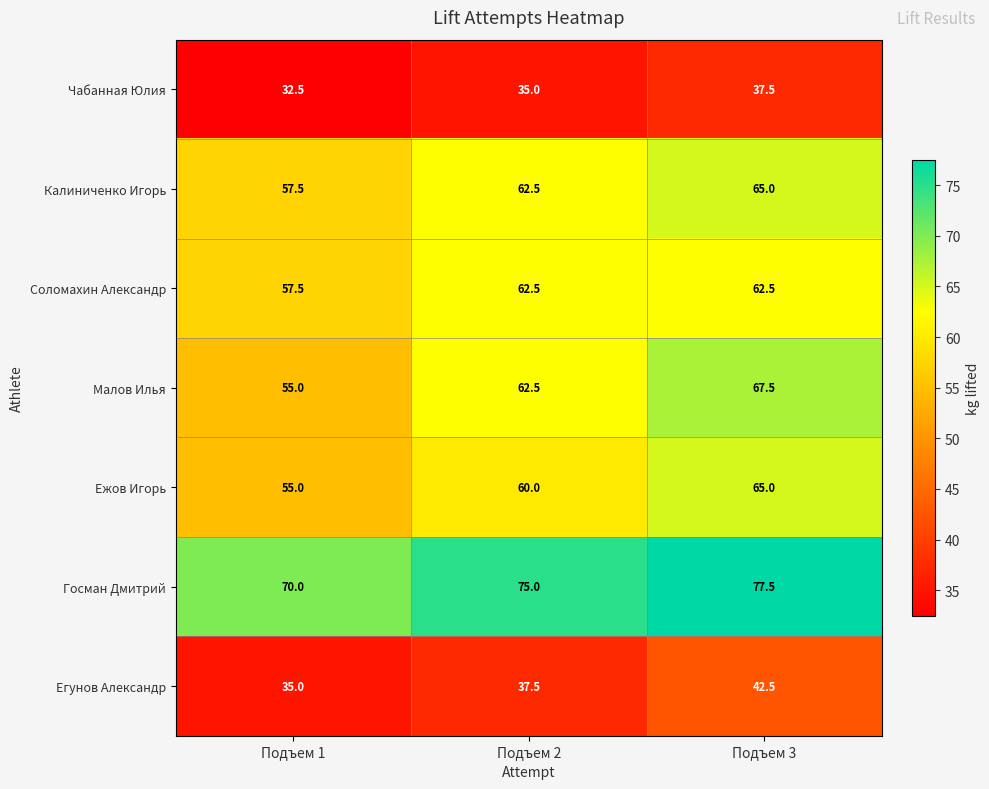

The Госман Дмитрий series shows 110.6 at Подъем 1. True or false?

False